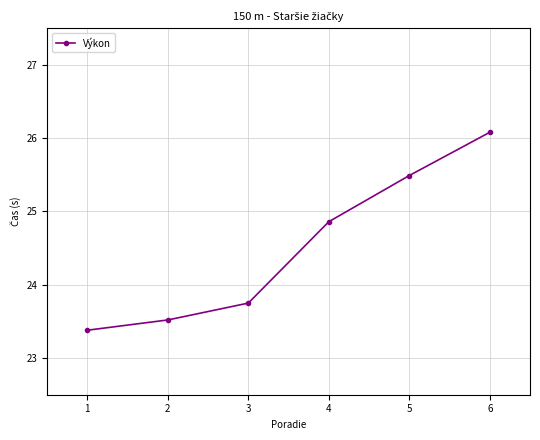

What is the sum of the values at 5 and 6?

51.6